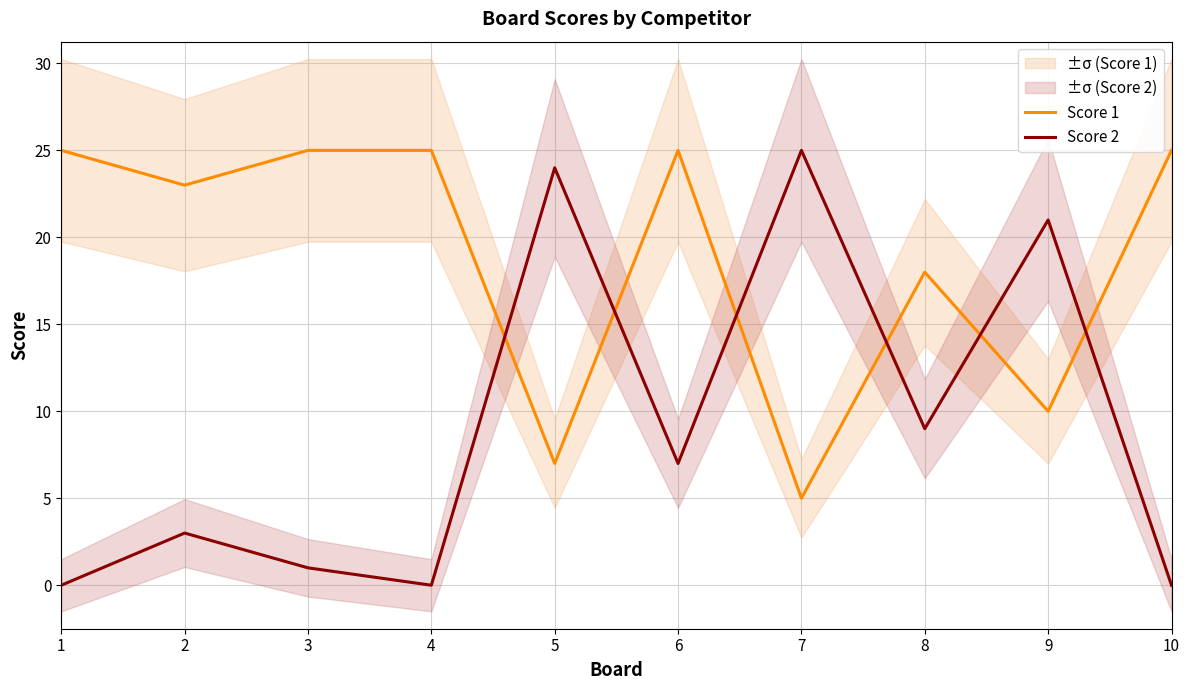

What is the spread (max minus min) of values at 6?

18